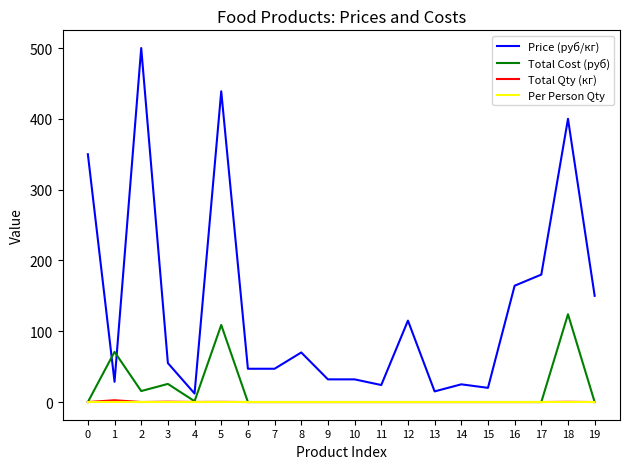

What is the sum of the Total Cost (руб) values at 13 and 1?

70.9